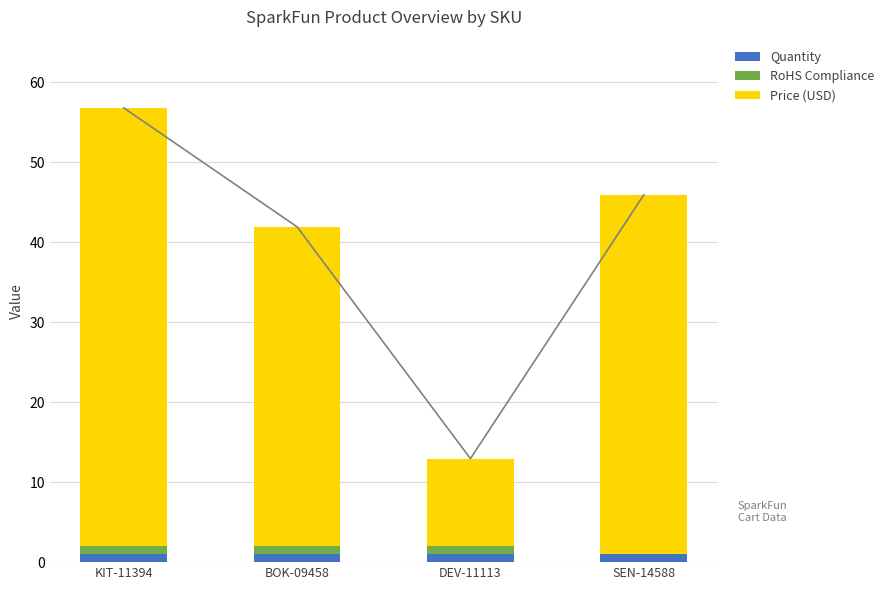

At how many categories does at least one series exceed 36?

3